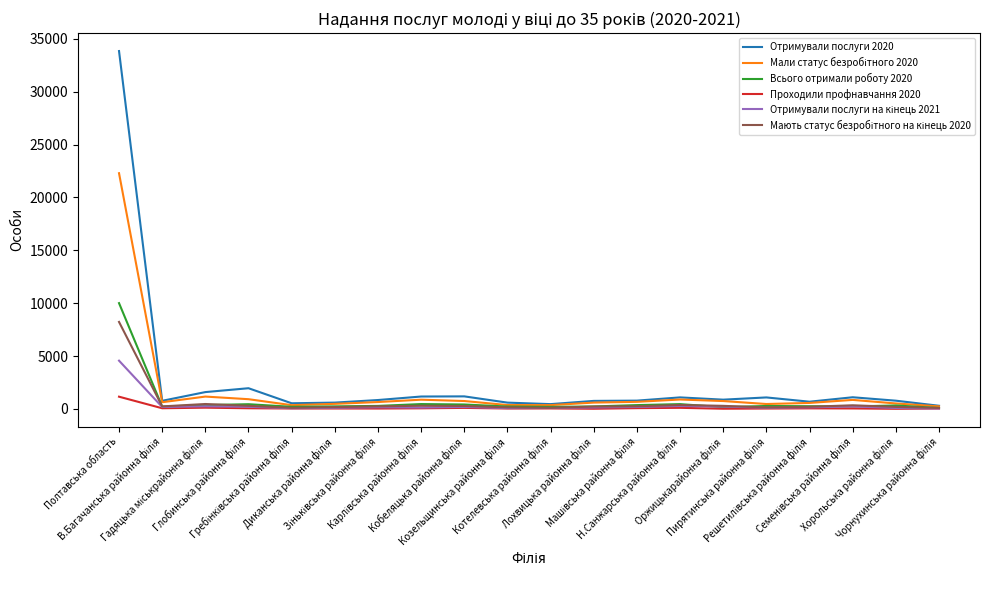

Between В.Багачанська районна філія and Пирятинська районна філія, which is larger?

Пирятинська районна філія